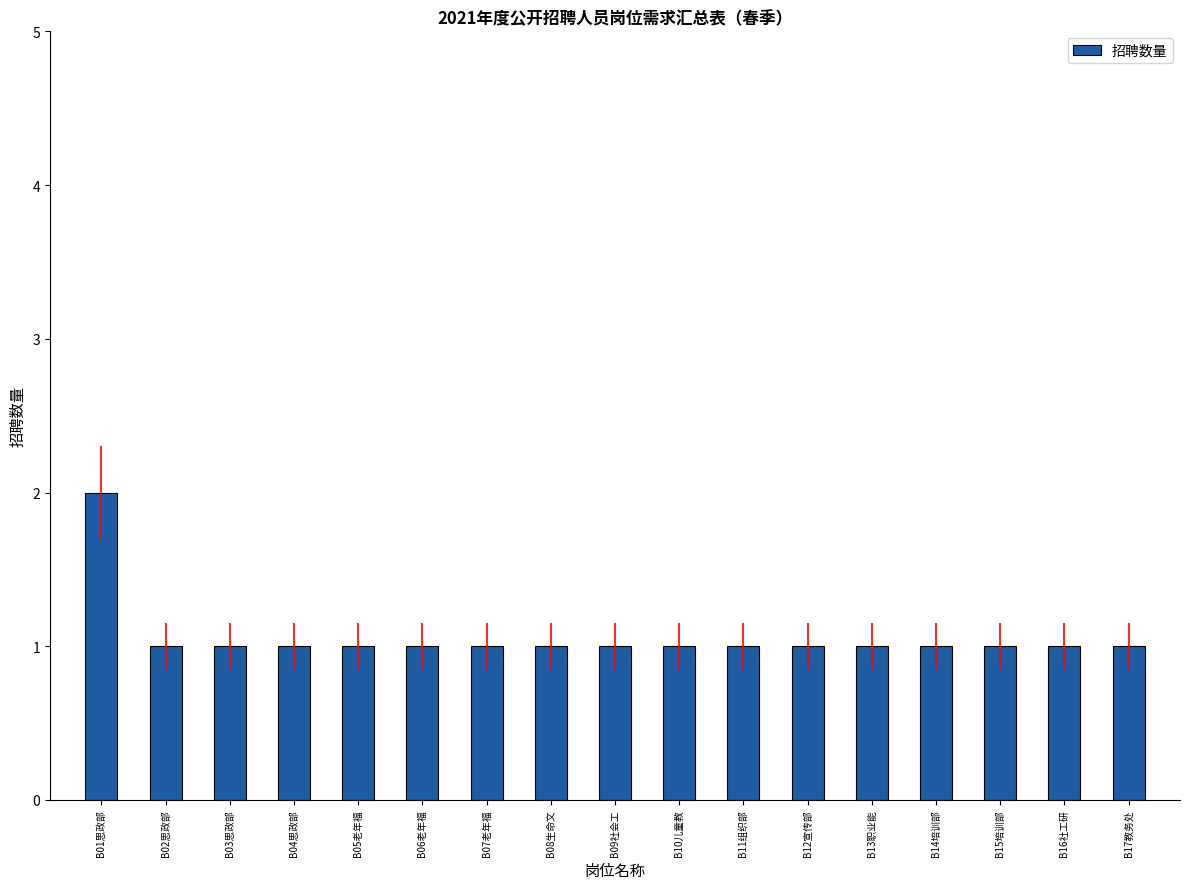

The value at B07老年福 is 1. True or false?

True